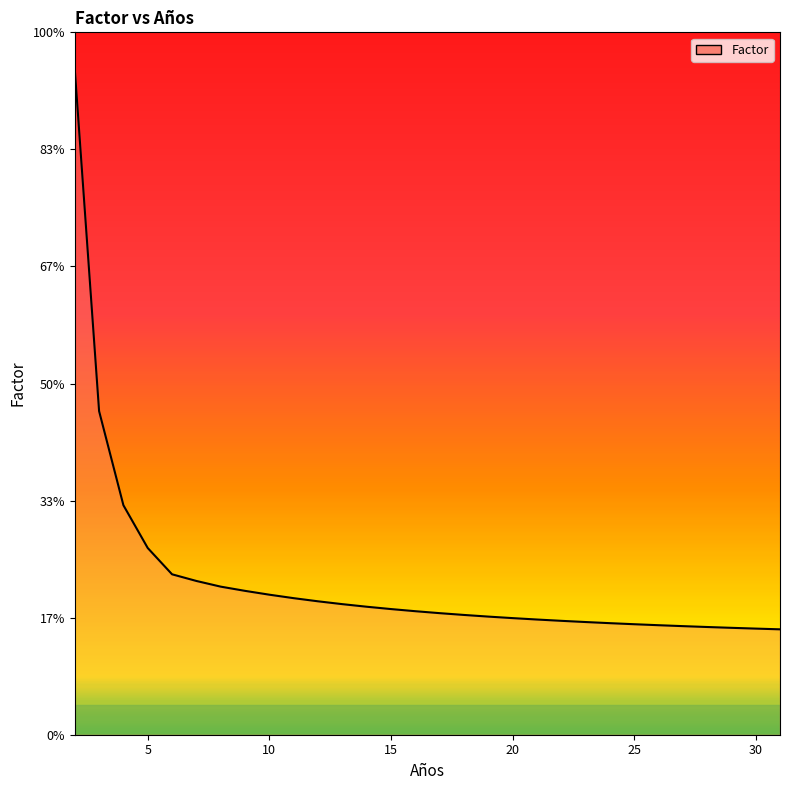

Does the chart display data point markers on the line(s)?

No